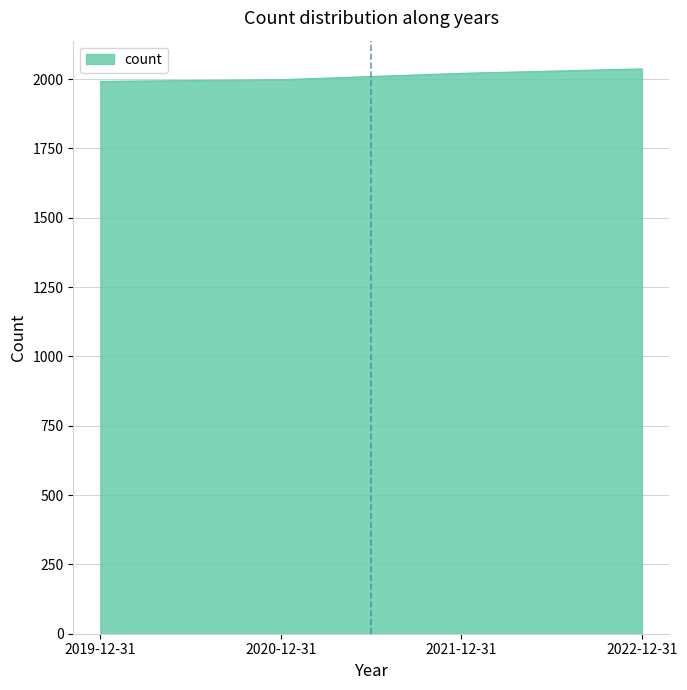

What is the greatest value displayed?

2037